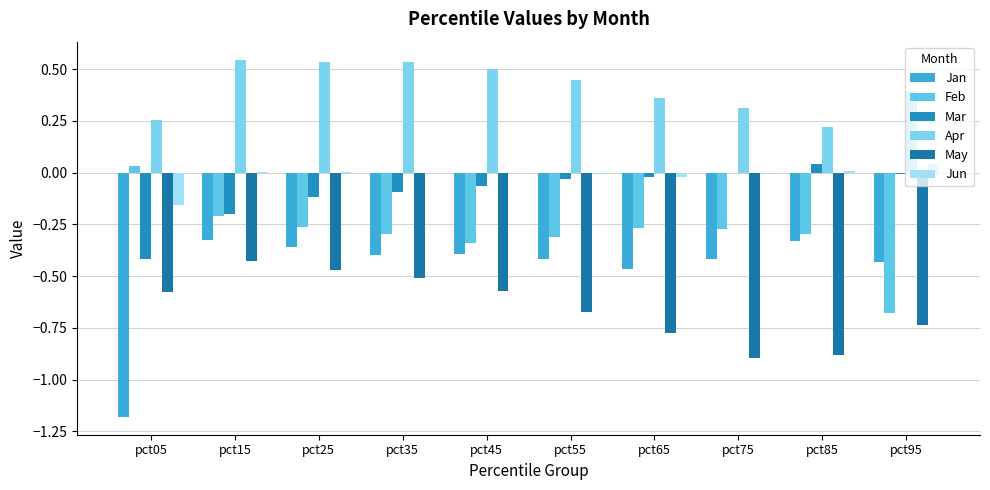

Which has a higher value, pct95 or pct25?

pct25